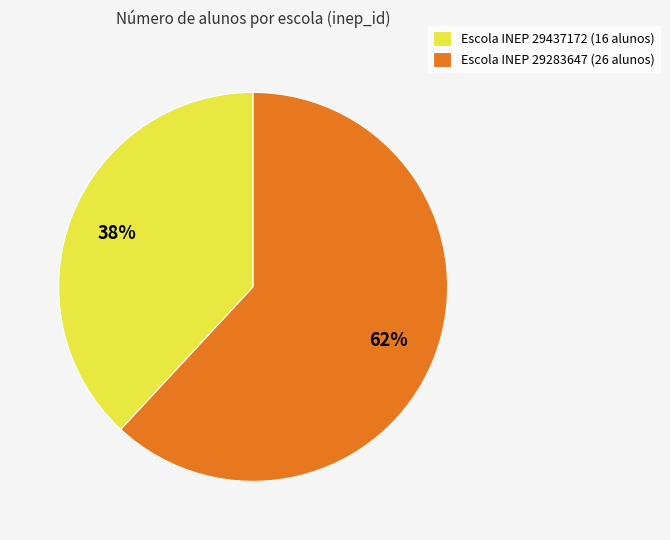

To the nearest percent, what portion does Escola INEP 29437172 (16 alunos) represent?

38%